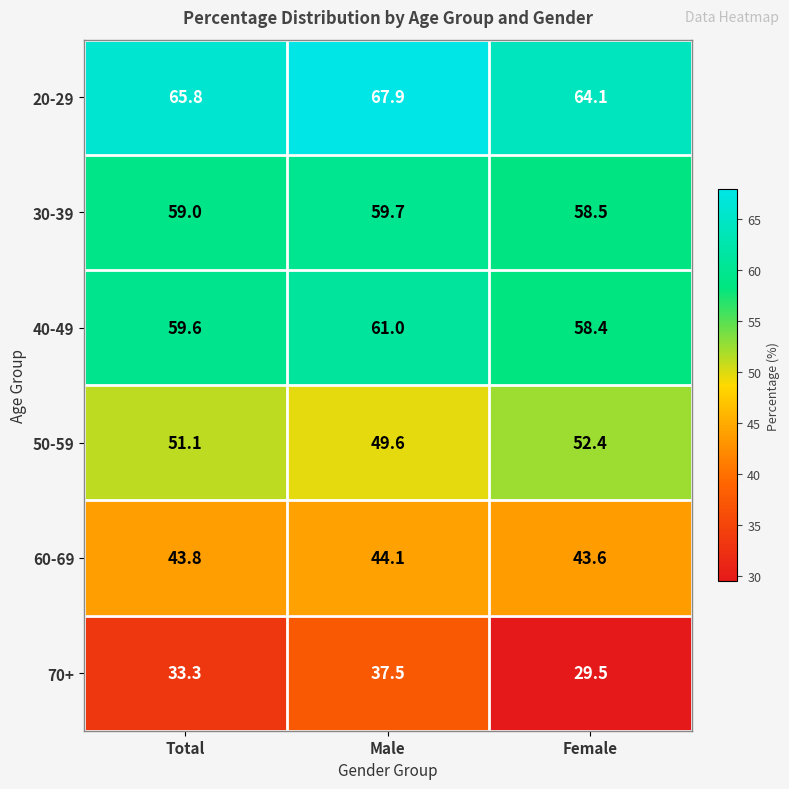

What is the average value of the 40-49 series?

59.7